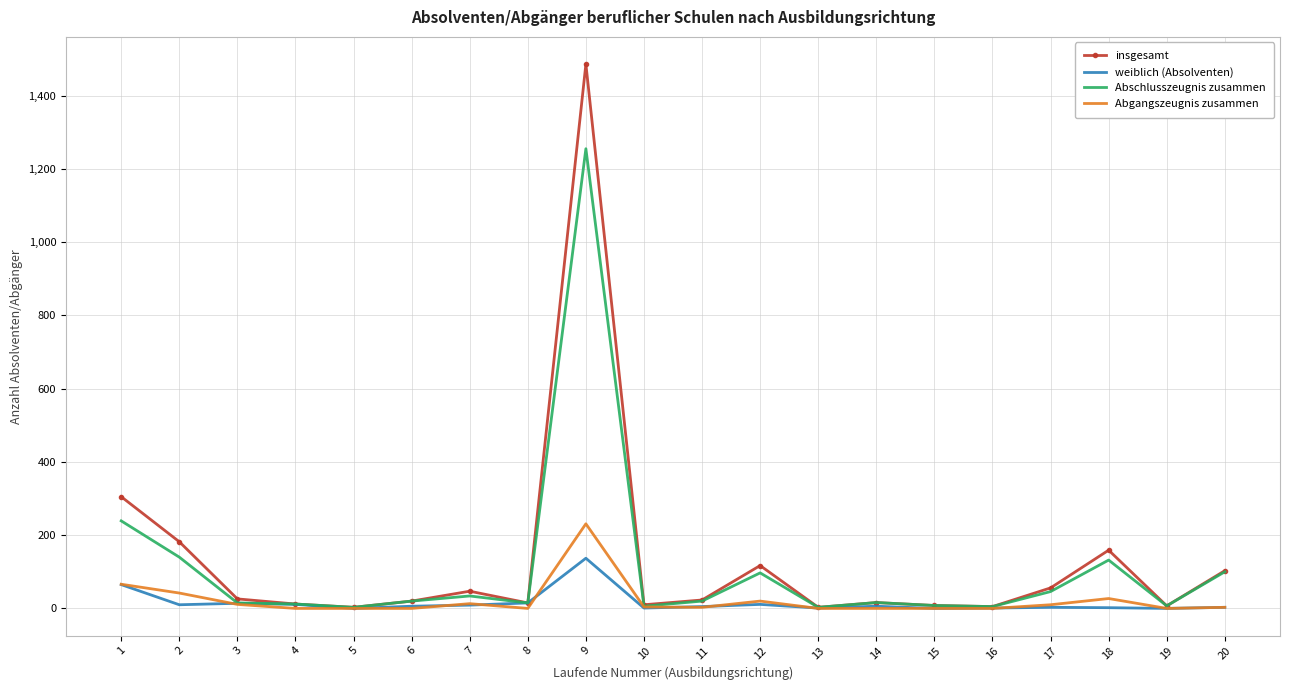

Rank the series by their maximum value, from highest to lowest.

insgesamt, Abschlusszeugnis zusammen, Abgangszeugnis zusammen, weiblich (Absolventen)